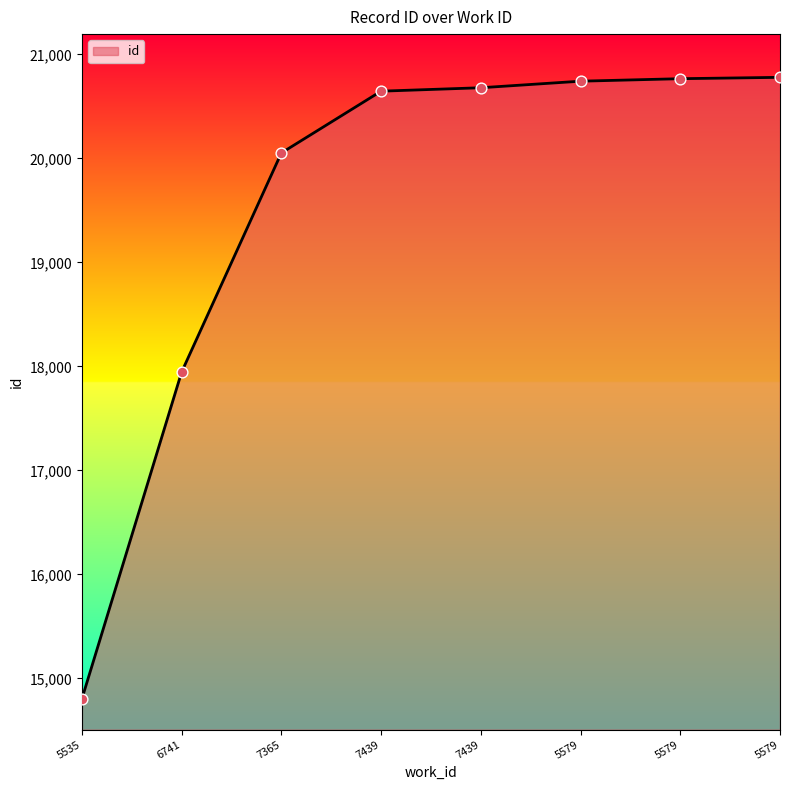

What is the change in value from 6741 to 7439?

+2733